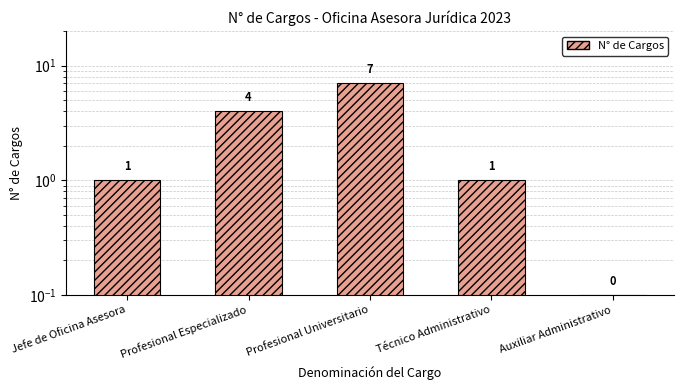

How many bars are there in total?

5